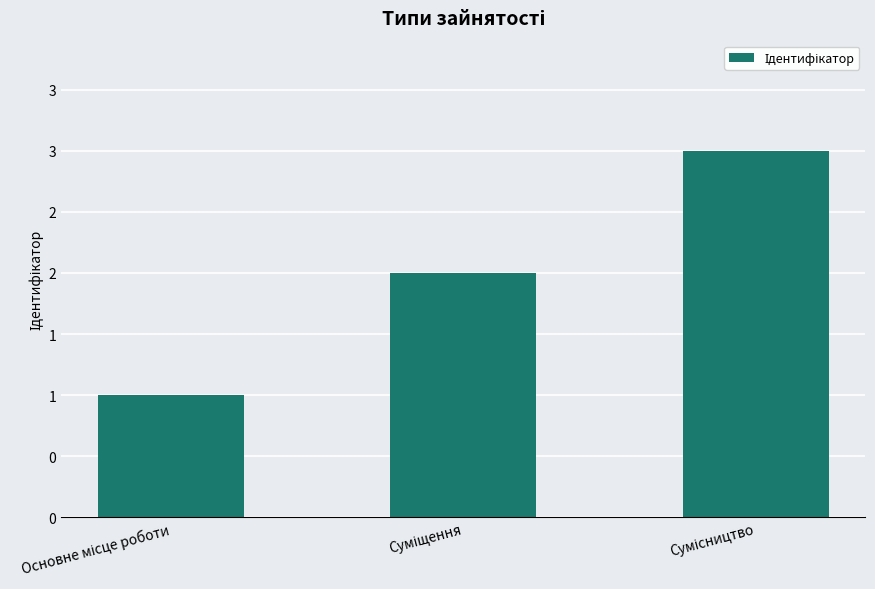

What is the sum of the values at Сумісництво and Суміщення?

5